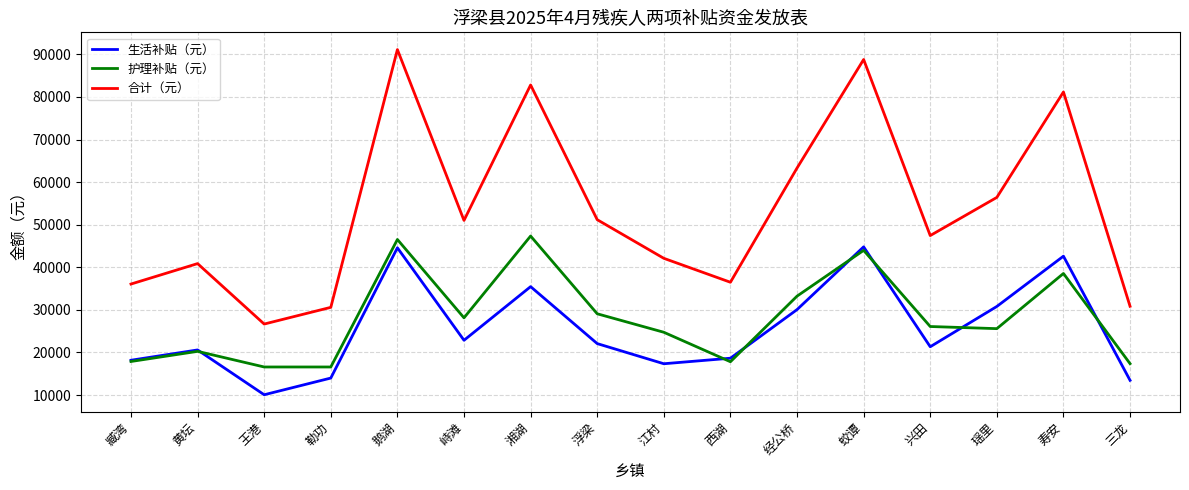

At which label does 护理补贴（元） first exceed 26100?

鹅湖